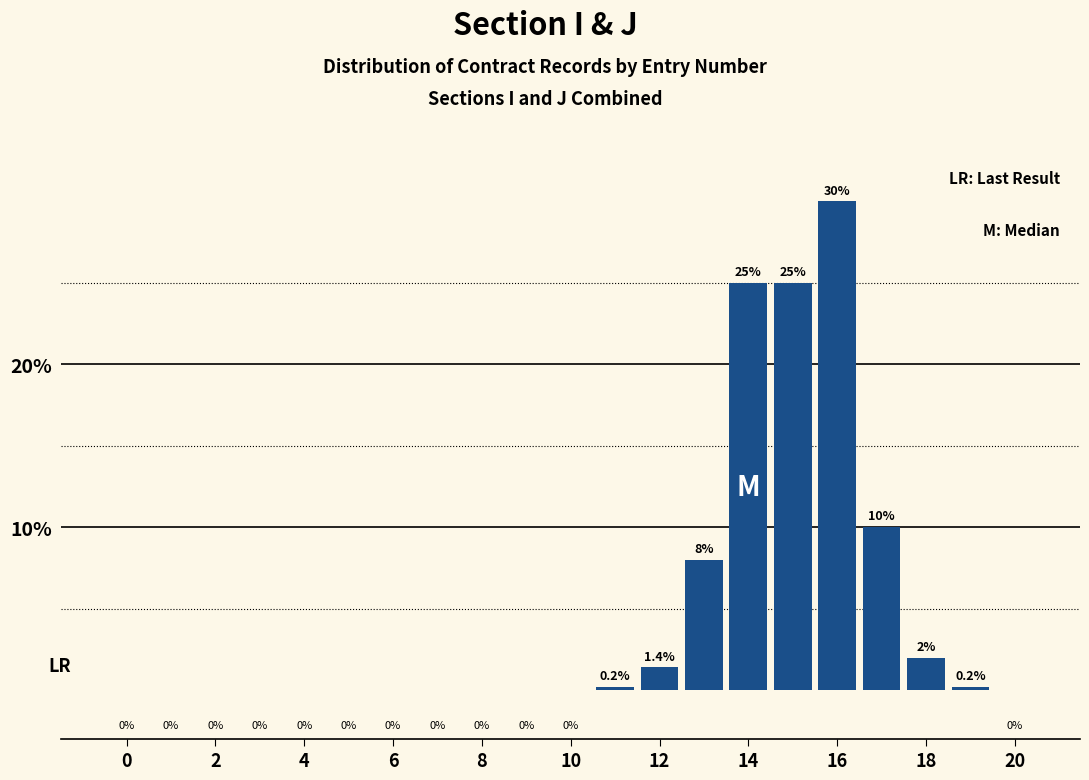

What is the maximum value shown in the chart?

30.0